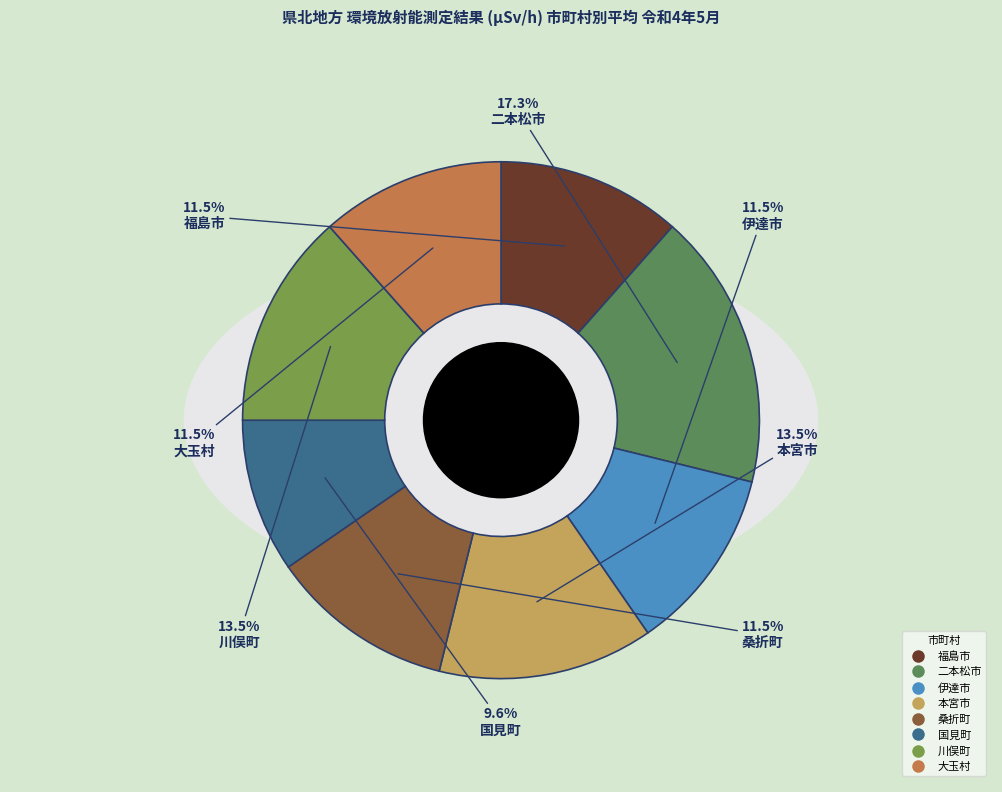

Is there any slice that represents more than half of the pie?

No